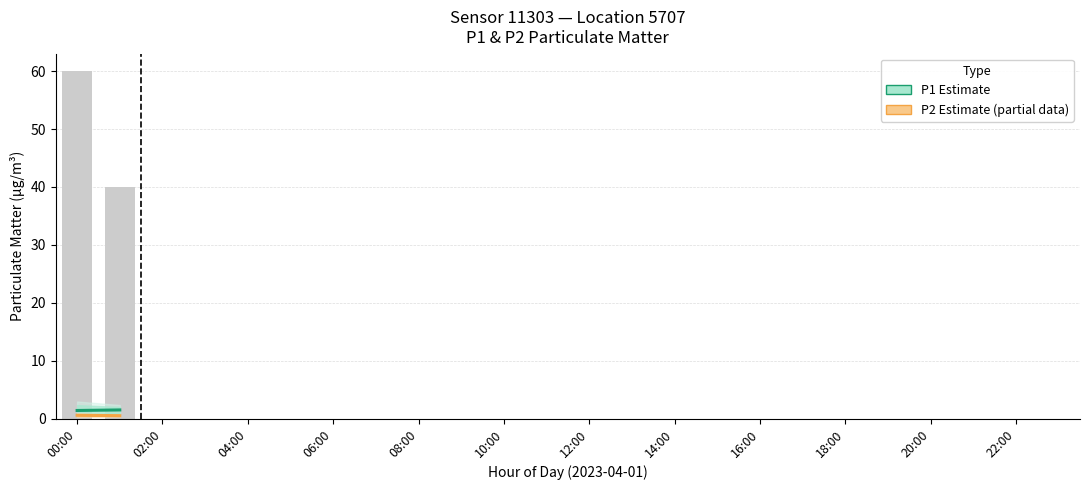

What is the sum of all values?

100